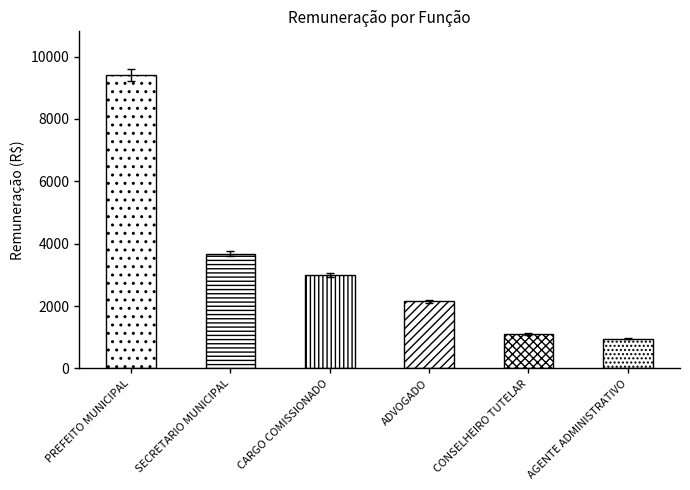

Reading left to right, extract all data points from this chart.

PREFEITO MUNICIPAL=9400.3	SECRETARIO MUNICIPAL=3682.7	CARGO COMISSIONADO=2999.2	ADVOGADO=2148.7	CONSELHEIRO TUTELAR=1107.4	AGENTE ADMINISTRATIVO=957.4